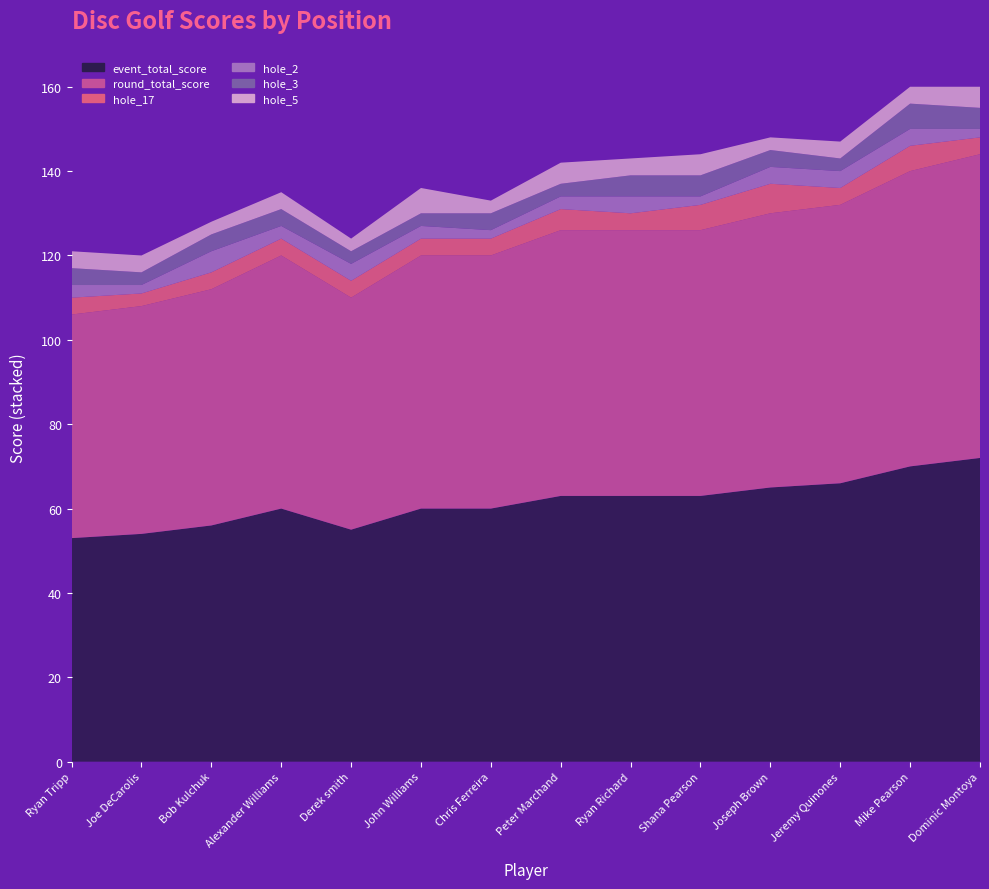

Reading right to left, list all the values displayed in this chart.

event_total_score: 72	70	66	65	63	63	63	60	60	55	60	56	54	53
round_total_score: 72	70	66	65	63	63	63	60	60	55	60	56	54	53
hole_17: 4	6	4	7	6	4	5	4	4	4	4	4	3	4
hole_2: 2	4	4	4	2	4	3	2	3	4	3	5	2	3
hole_3: 5	6	3	4	5	5	3	4	3	3	4	4	3	4
hole_5: 5	4	4	3	5	4	5	3	6	3	4	3	4	4